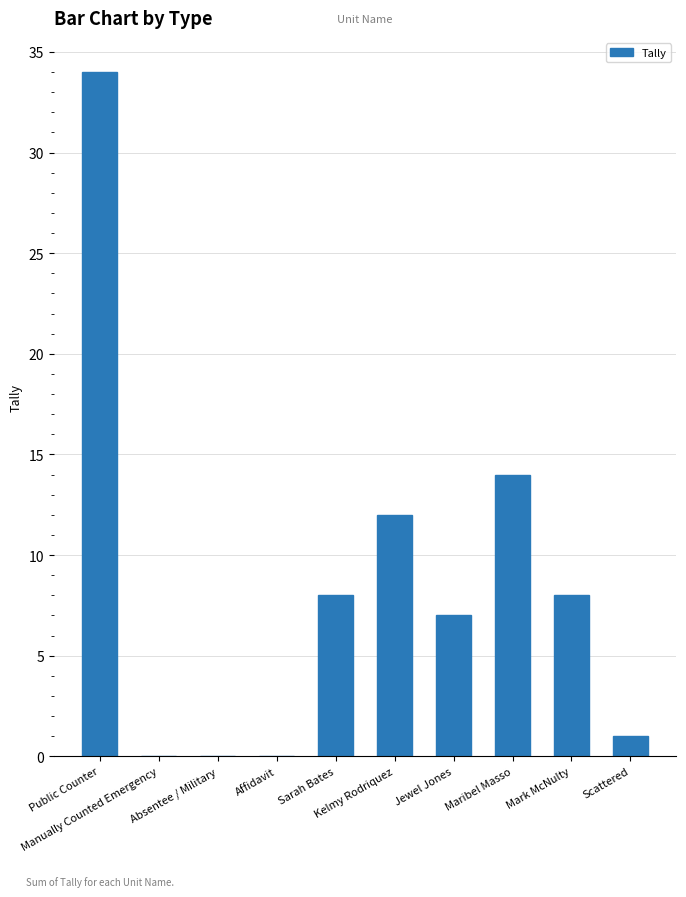

Is it true that the value at Sarah Bates is 4?

False